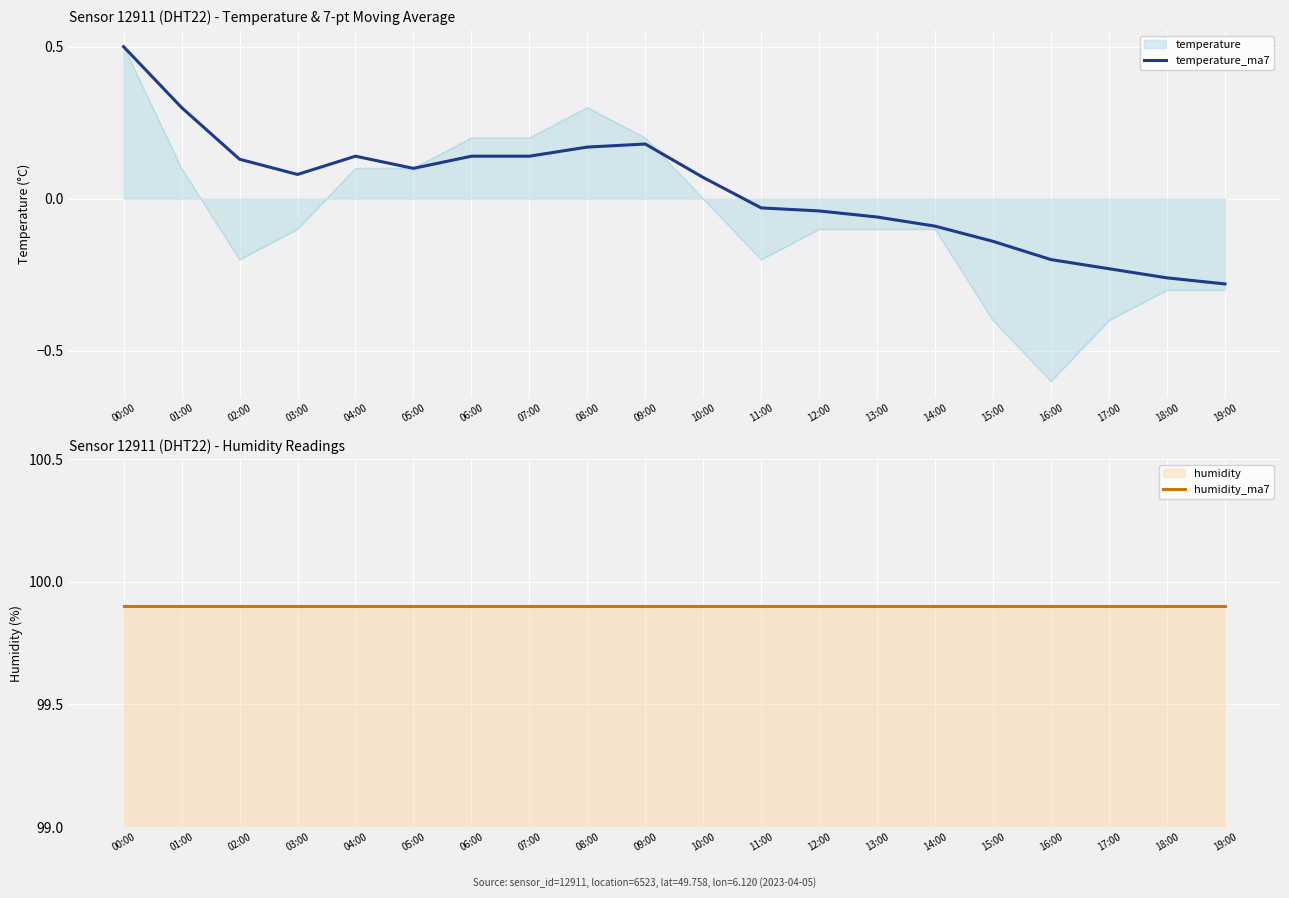

At which label does humidity_ma7 reach its minimum?

00:00